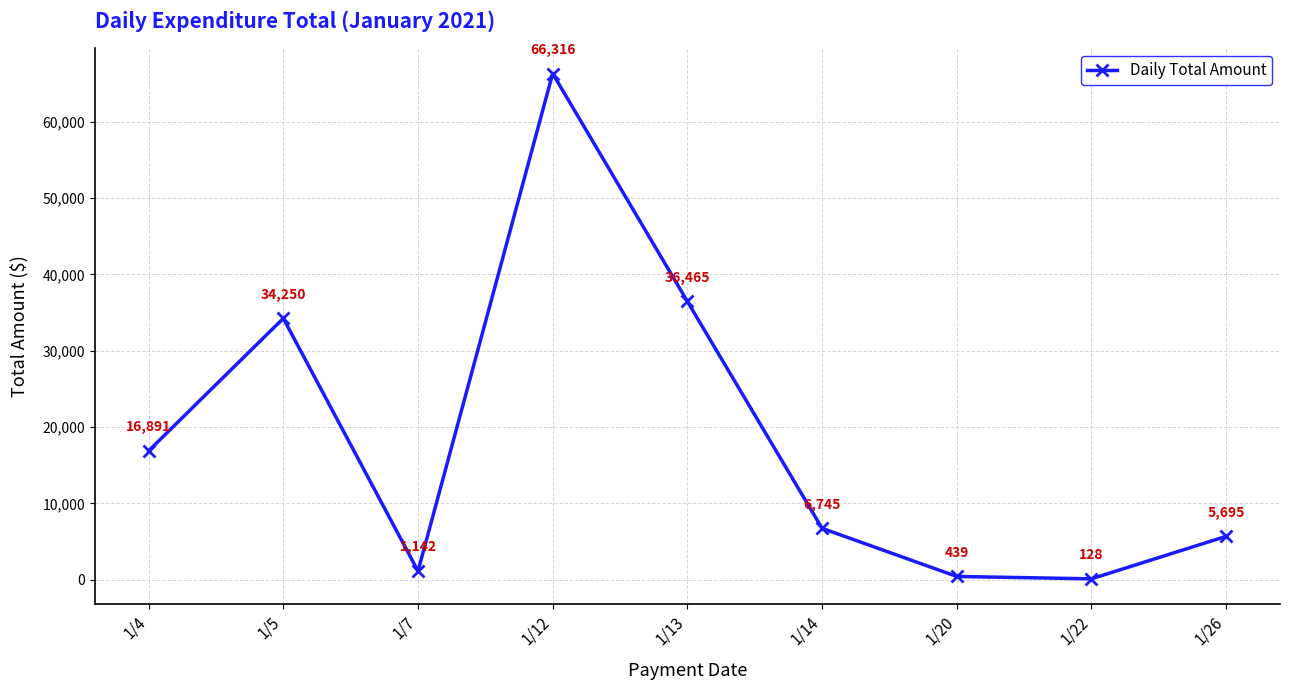

List the labels in order of value, largest first.

1/12, 1/13, 1/5, 1/4, 1/14, 1/26, 1/7, 1/20, 1/22